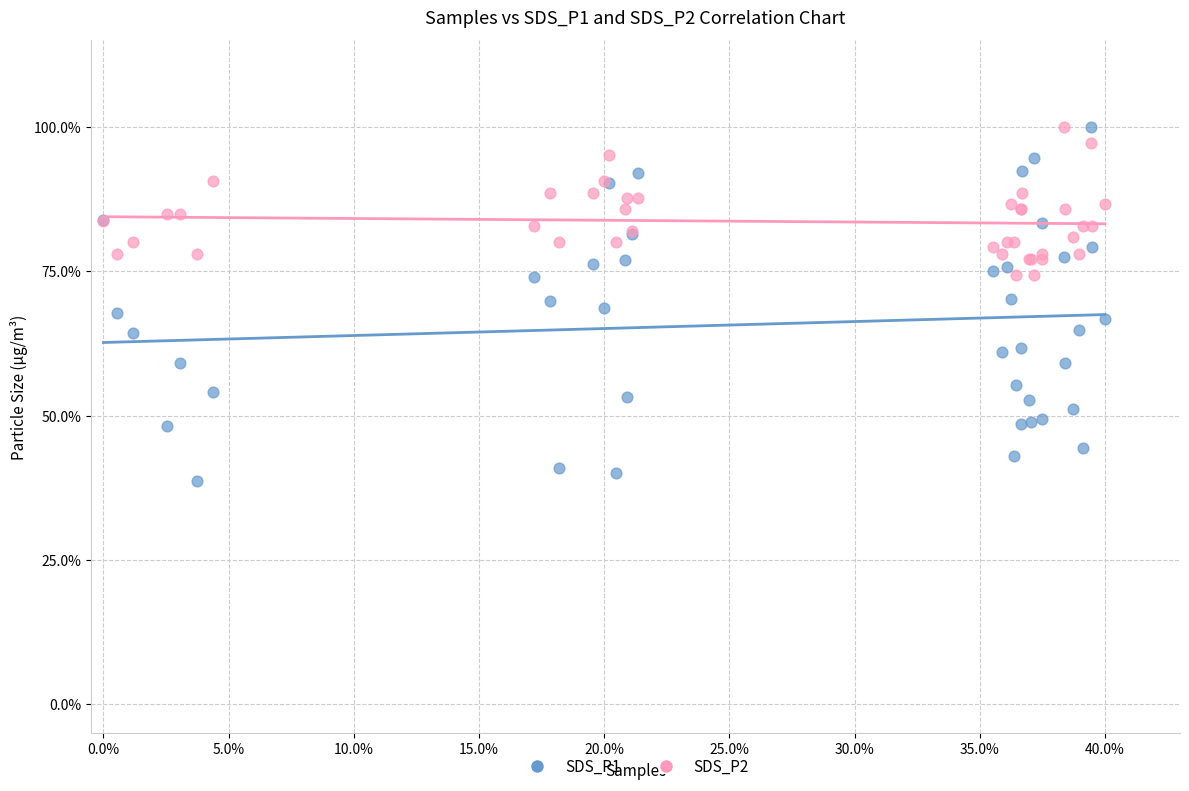

What is the X range (max minus min) for the scatter plot?

0.4